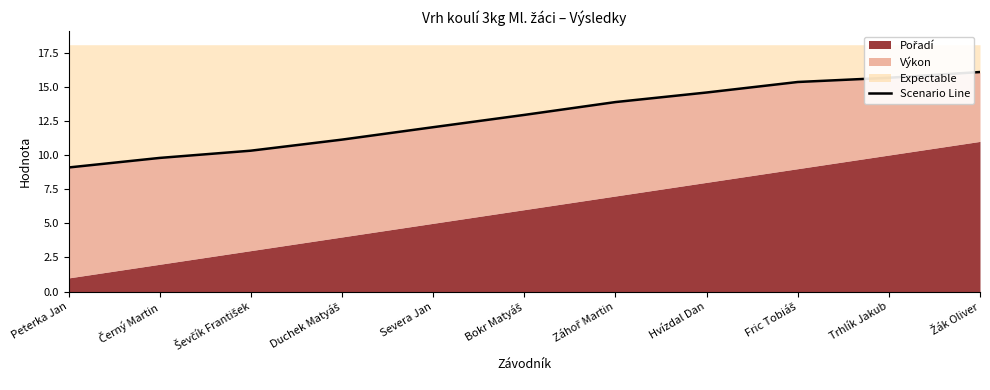

At which category does the chart reach its peak across all series?

Žák Oliver